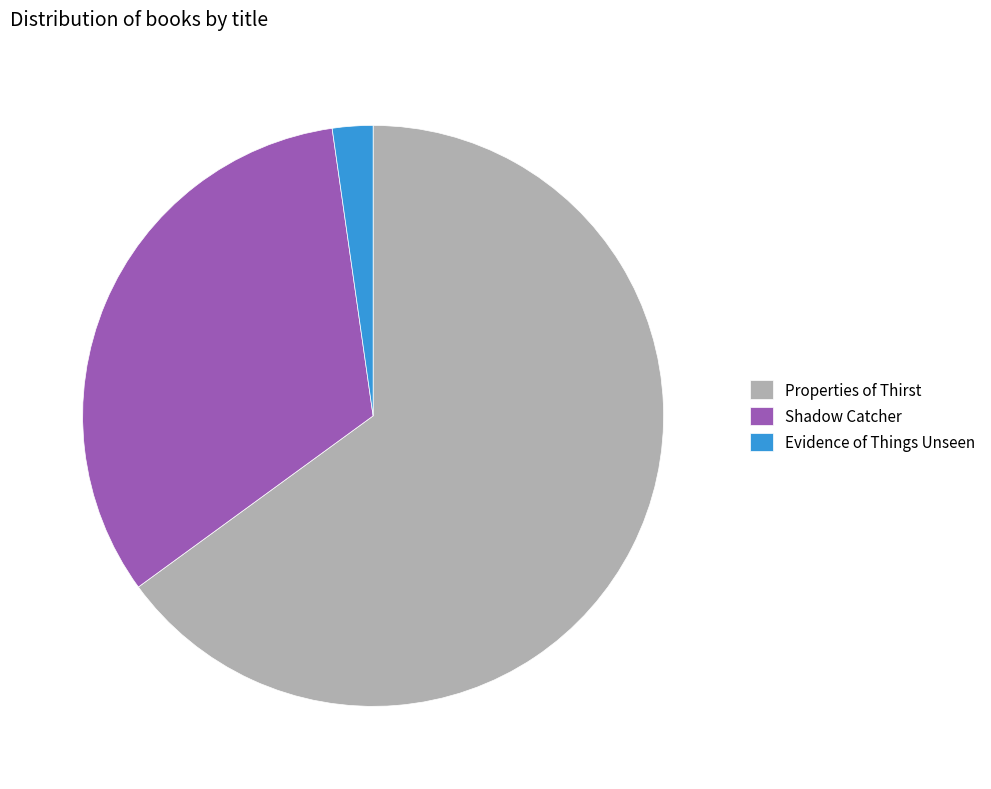

Between Shadow Catcher and Evidence of Things Unseen, which is larger?

Shadow Catcher